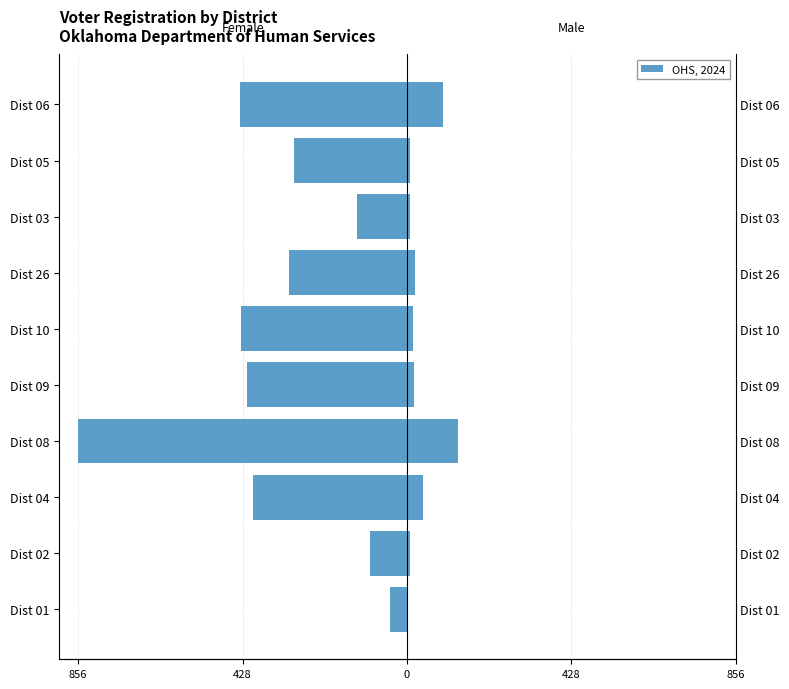

How many bars are there in total?

20